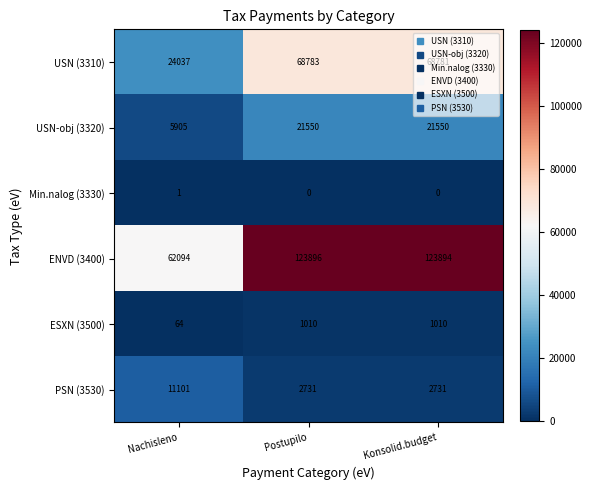

The value of PSN (3530) at Konsolid.budget is 2731. True or false?

True